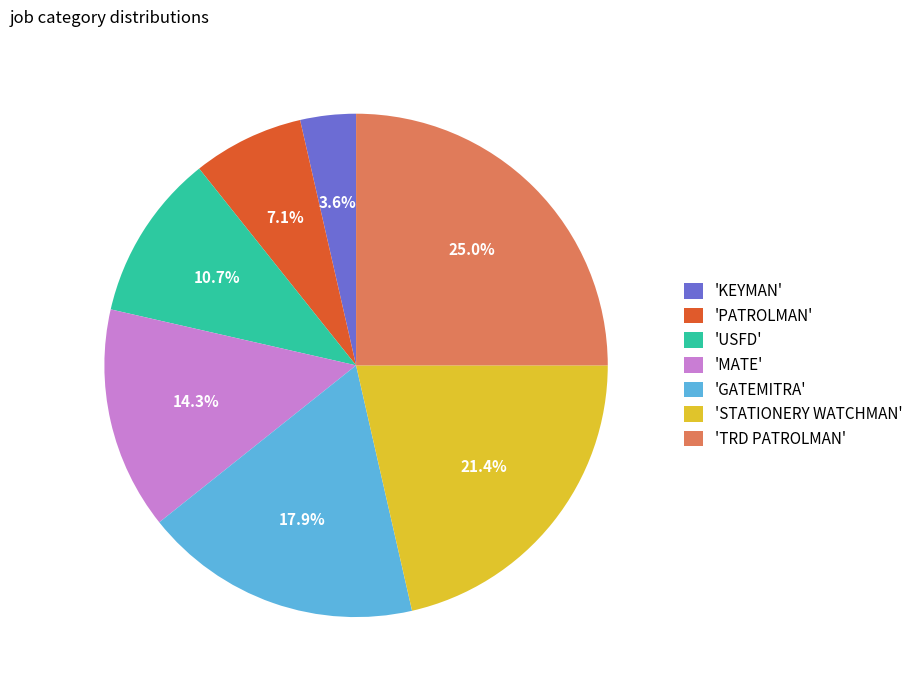

Is there a majority slice in this chart?

No